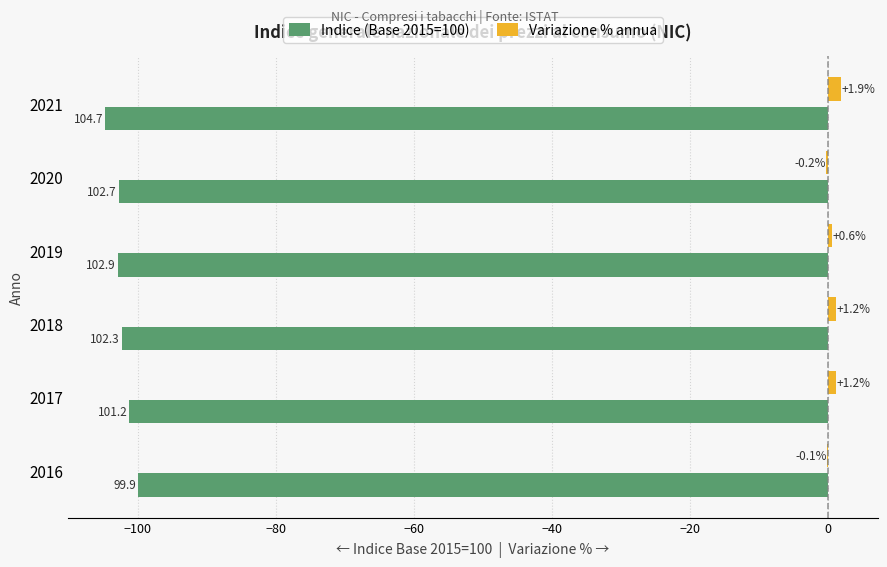

Count the number of categories in the chart.

6